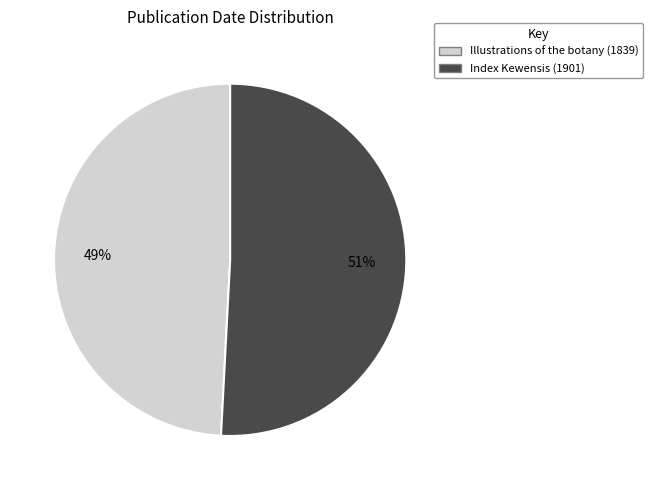

Which slice is the largest?

Index Kewensis (1901)